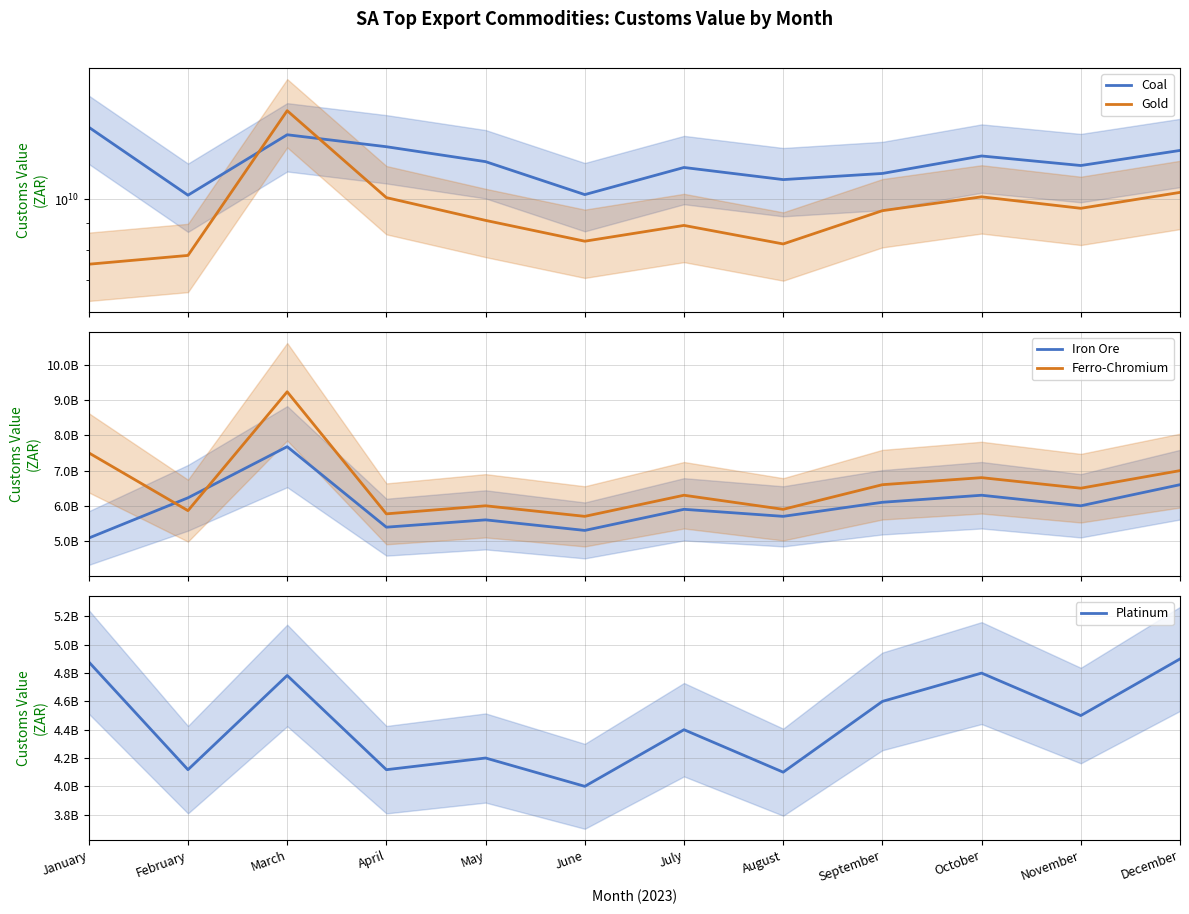

Where is the first local maximum for Coal?

March